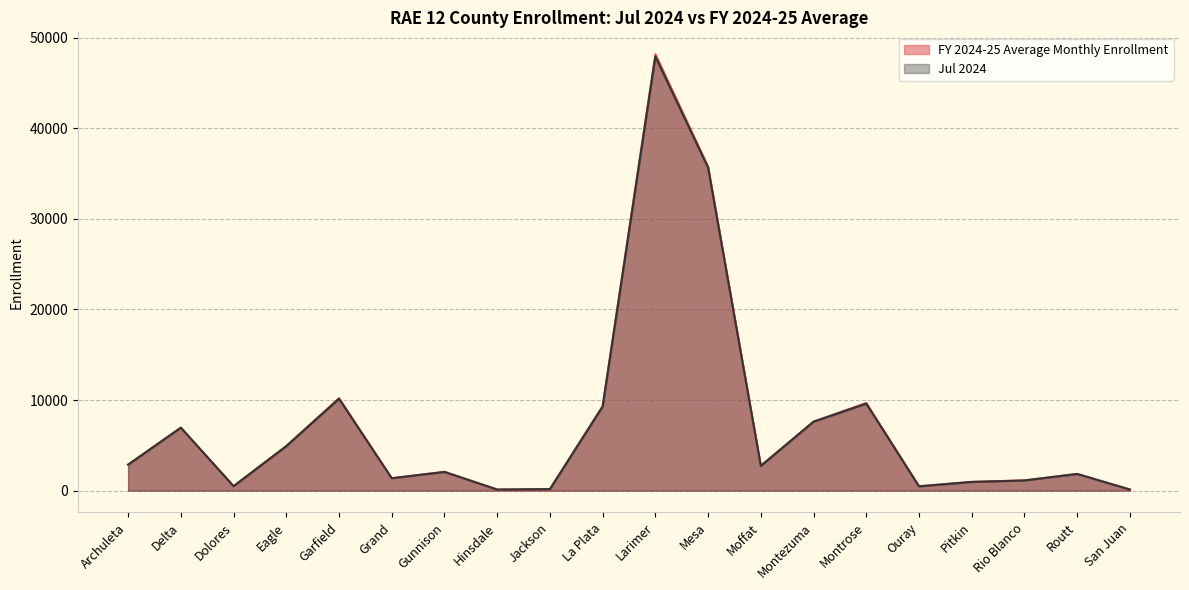

Between which two adjacent categories do FY 2024-25 Average Monthly Enrollment and Jul 2024 first intersect?

Archuleta and Delta